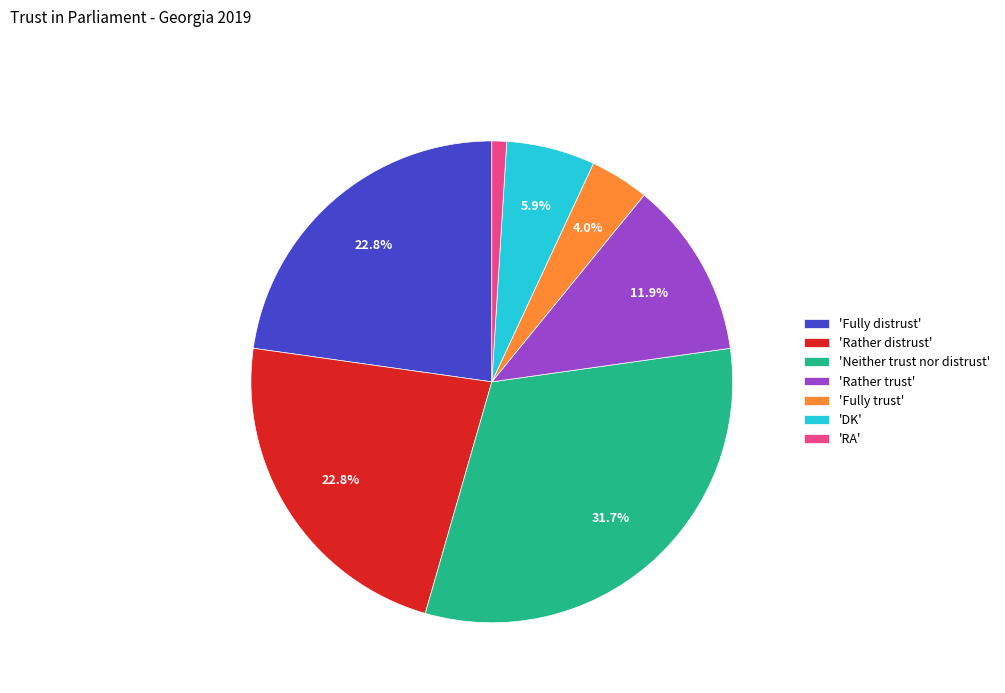

What is the largest slice in the pie chart?

'Neither trust nor distrust'